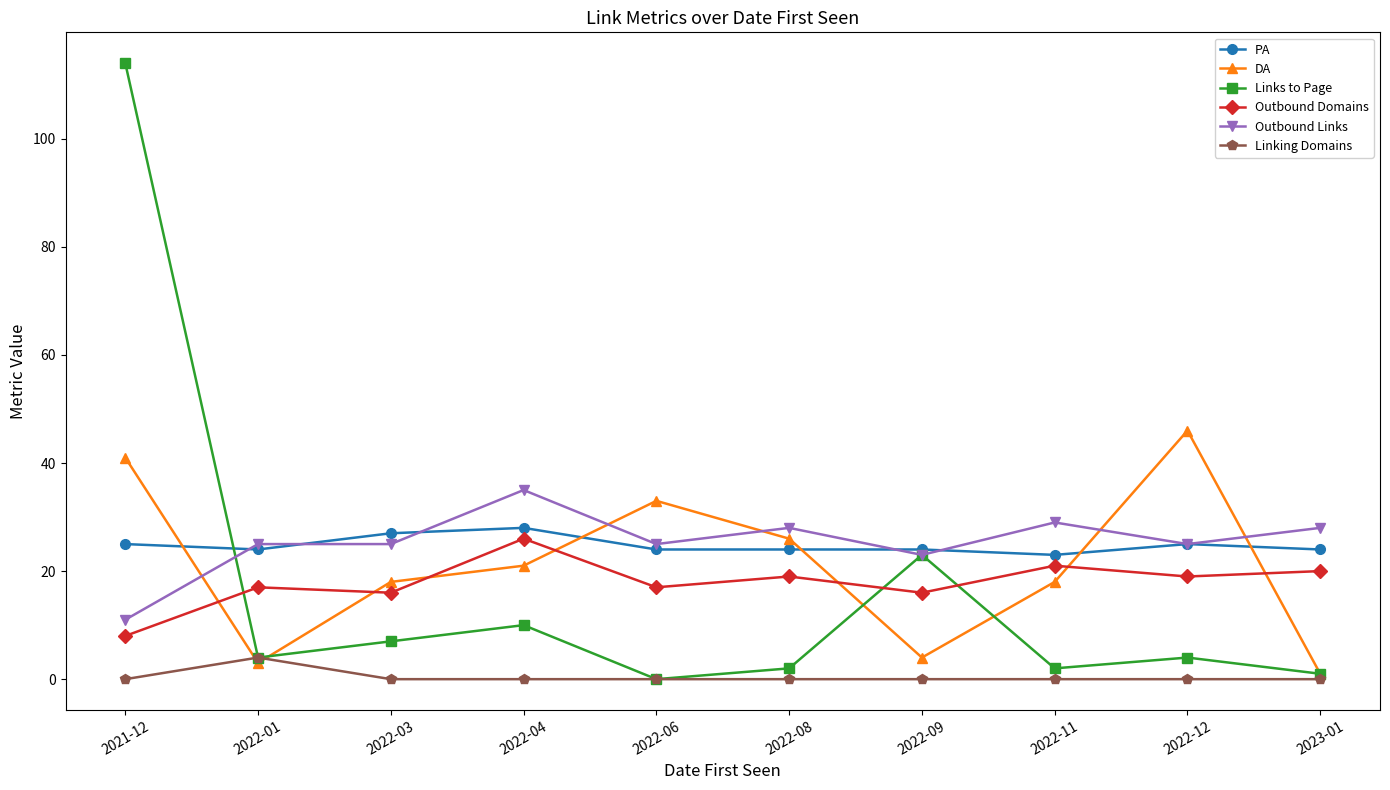

Where is Links to Page nearest to the value 57?

2022-09